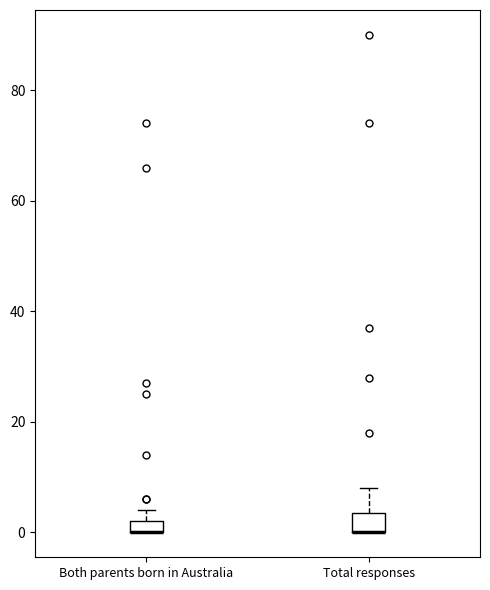

Where is the upper edge of the box for Both parents born in Australia on the y-axis? The values are not printed on the chart, so give them approximately, as read against the axis.

2